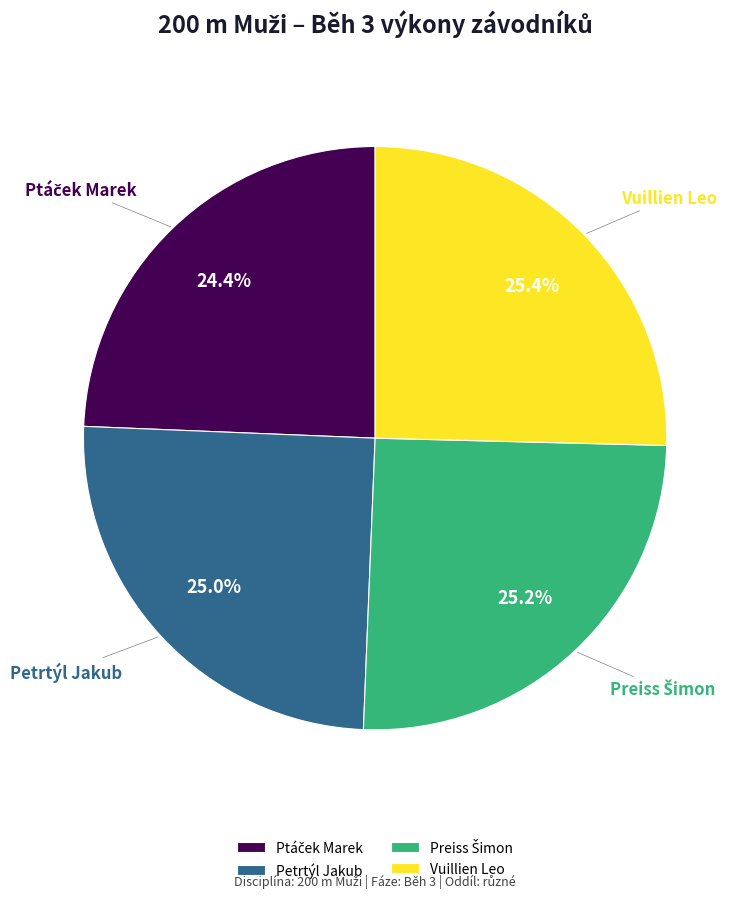

The Vuillien Leo slice represents 35% of the pie. True or false?

False